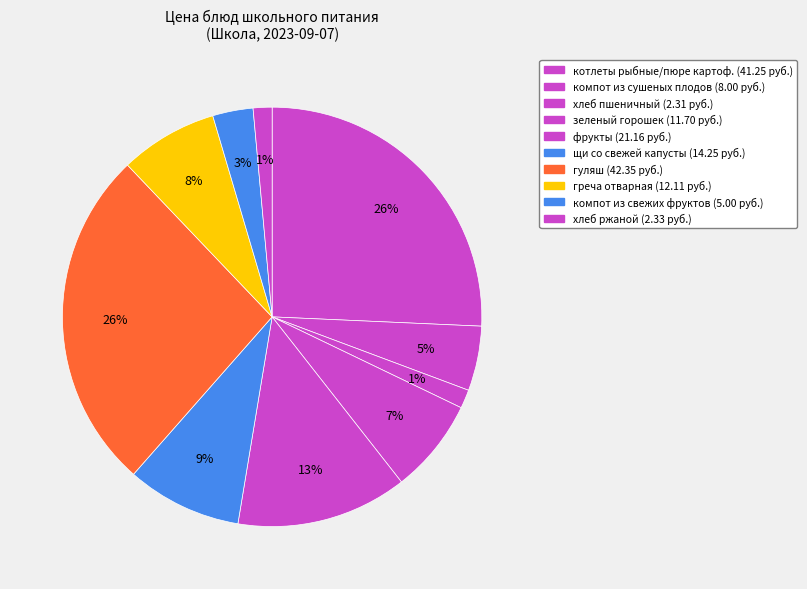

Does компот из сушеных плодов account for over 50% of the chart?

No